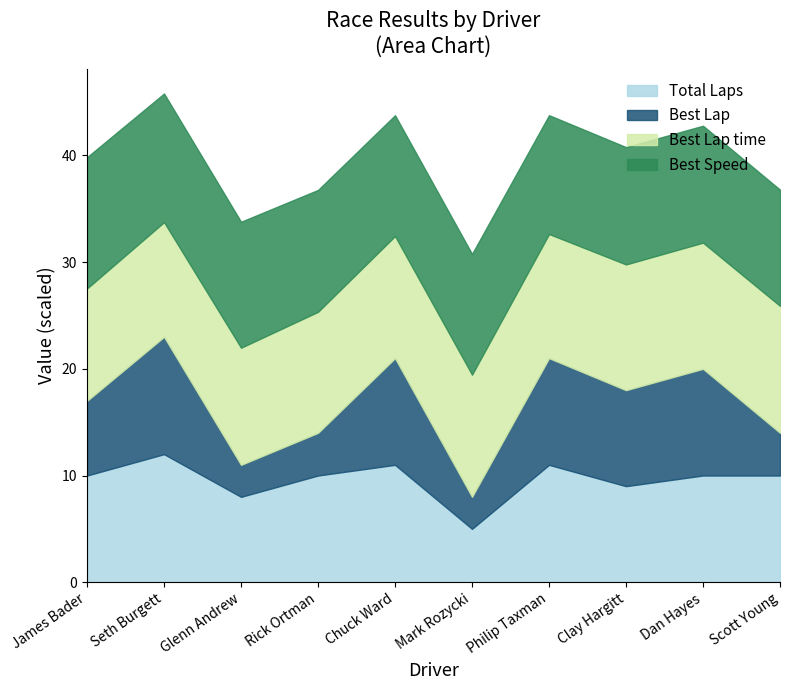

What is the value of the Best Lap point at the 10th from the left?

4.0